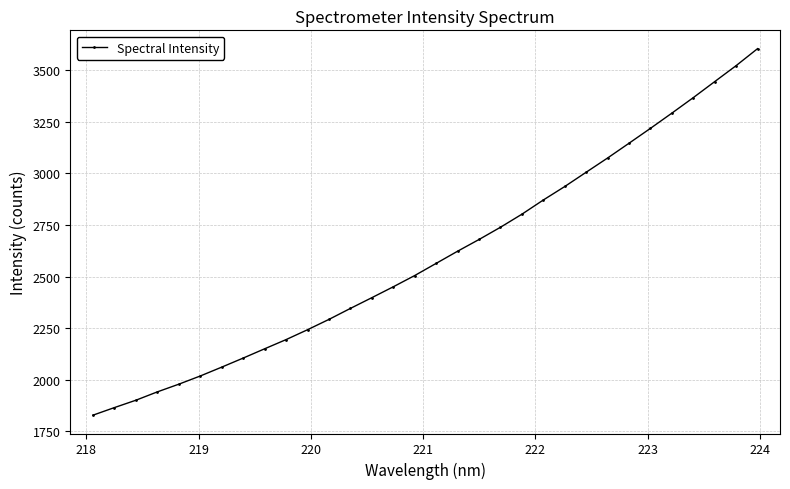

What is the greatest value displayed?

3605.0